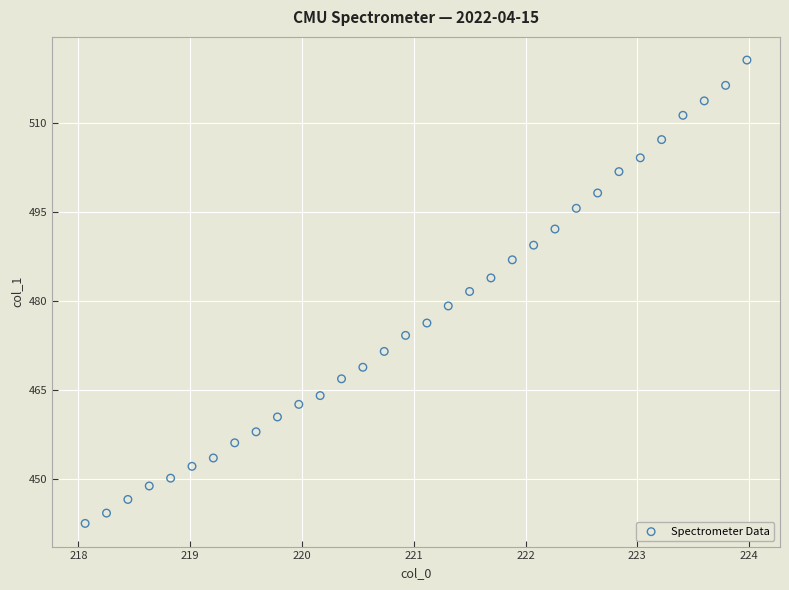

What is the range of Y values (max minus min)?

78.1